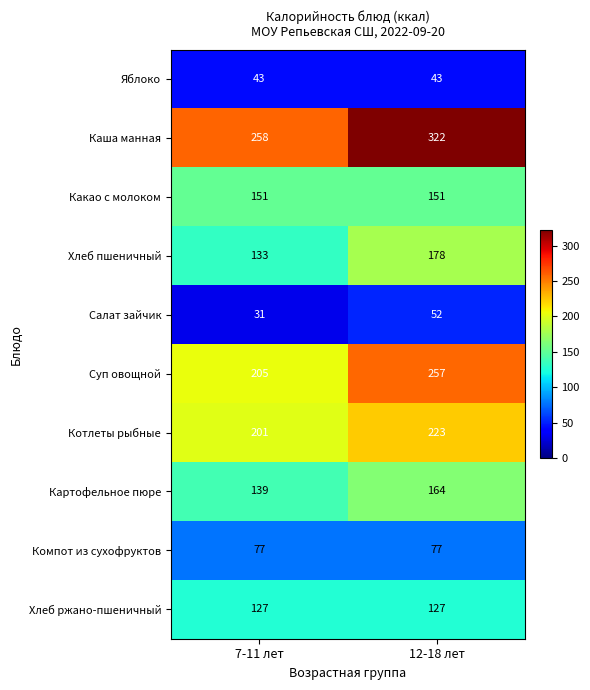

Rank the series by their maximum value, from highest to lowest.

Каша манная, Суп овощной, Котлеты рыбные, Хлеб пшеничный, Картофельное пюре, Какао с молоком, Хлеб ржано-пшеничный, Компот из сухофруктов, Салат зайчик, Яблоко